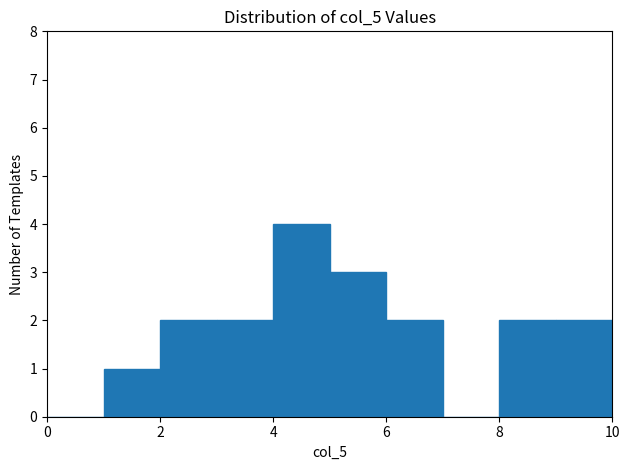

Reading left to right, list every bar in this chart as the range it spans on the x-axis followed by its height. The values are not printed on the chart, so give them approximately, as read against the axis.

0 to 1: 0
1 to 2: 1
2 to 3: 2
3 to 4: 2
4 to 5: 4
5 to 6: 3
6 to 7: 2
7 to 8: 0
8 to 9: 2
9 to 10: 2